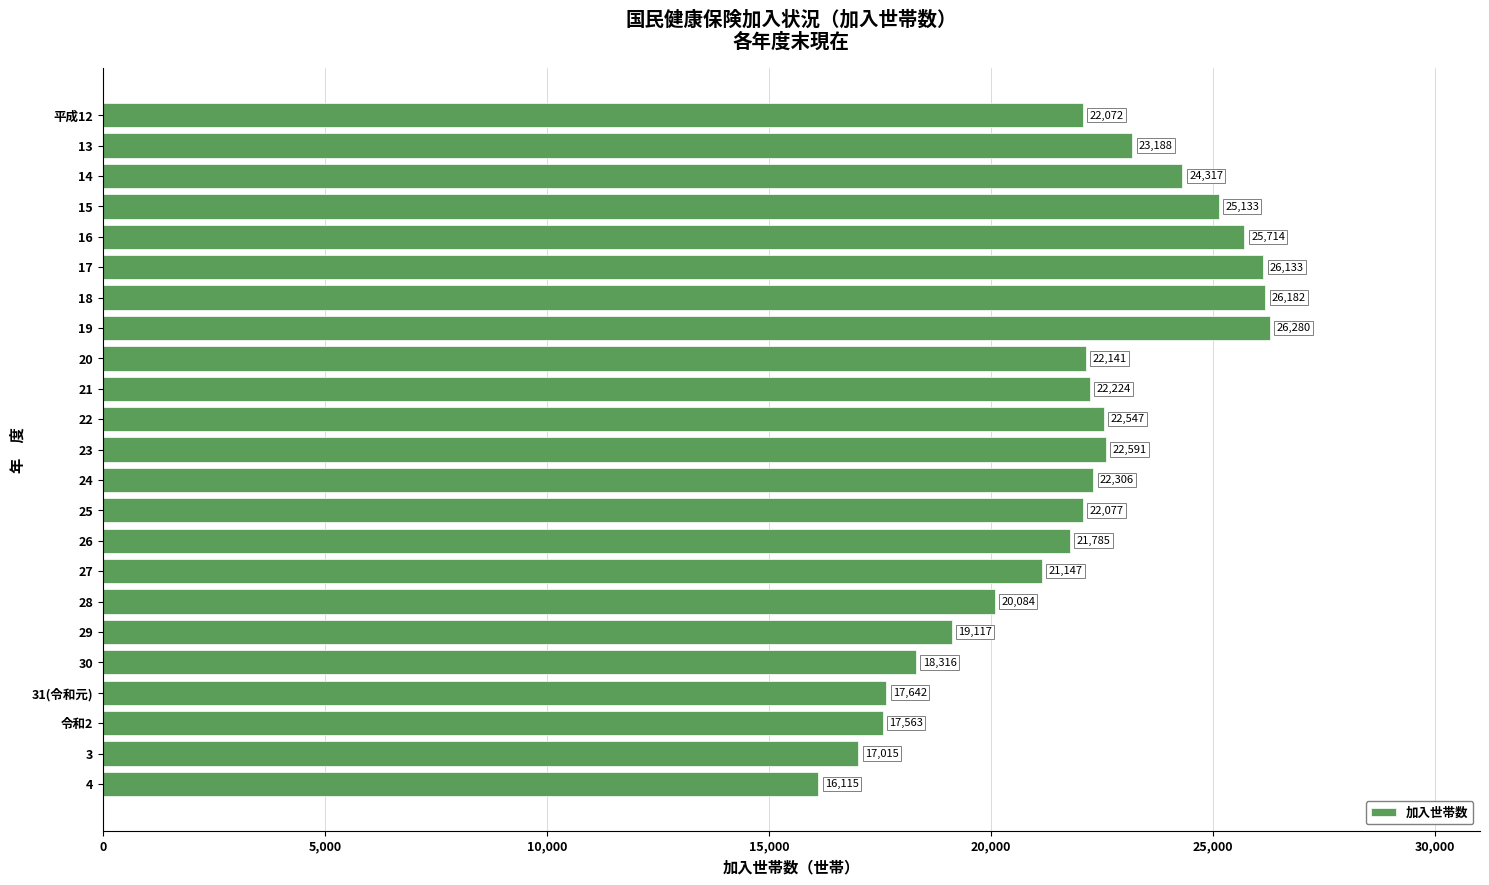

Reading bottom to top, list all the values displayed in this chart.

4=16115	3=17015	令和2=17563	31(令和元)=17642	30=18316	29=19117	28=20084	27=21147	26=21785	25=22077	24=22306	23=22591	22=22547	21=22224	20=22141	19=26280	18=26182	17=26133	16=25714	15=25133	14=24317	13=23188	平成12=22072